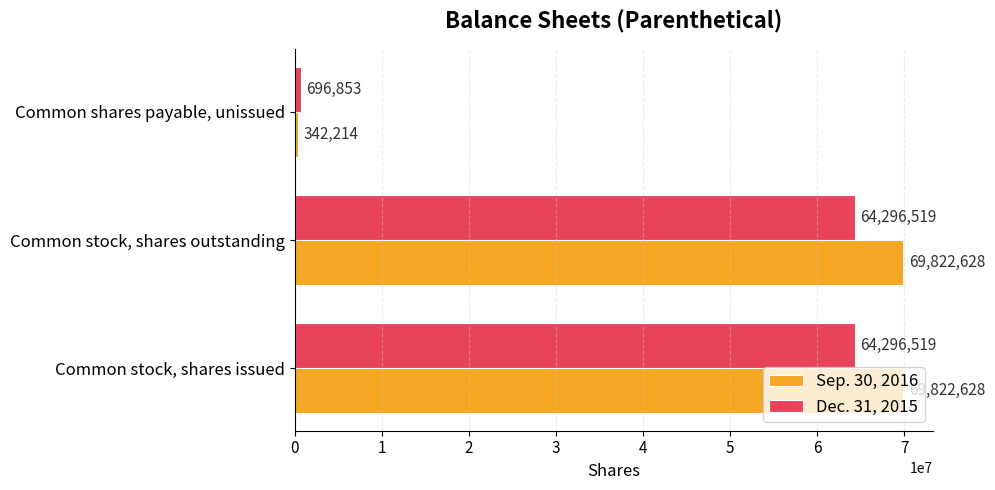

Rank the series by their maximum value, from highest to lowest.

Sep. 30, 2016, Dec. 31, 2015